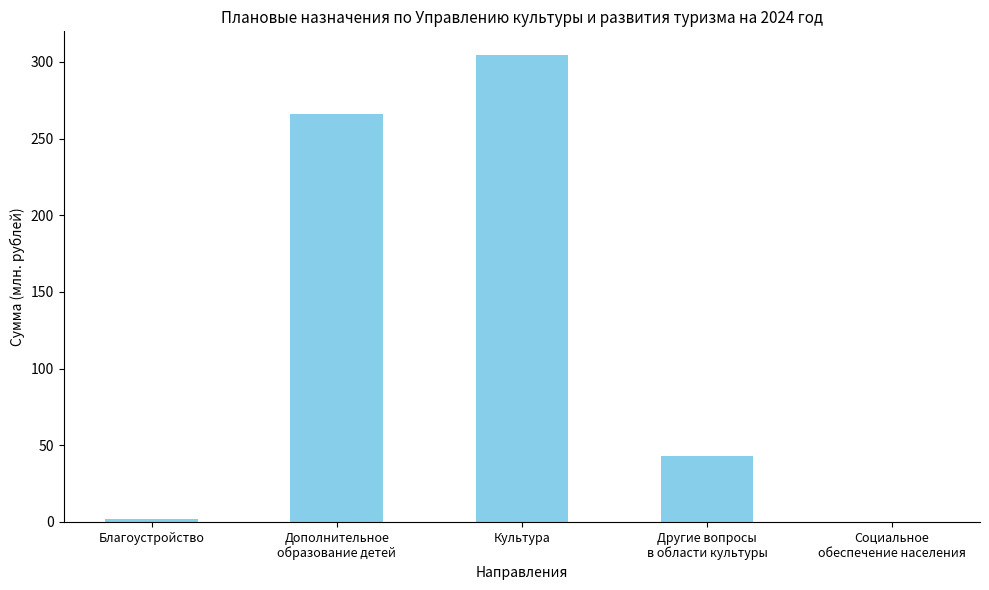

Reading left to right, extract all data points from this chart.

2.0	265.8	304.7	43.1	0.1